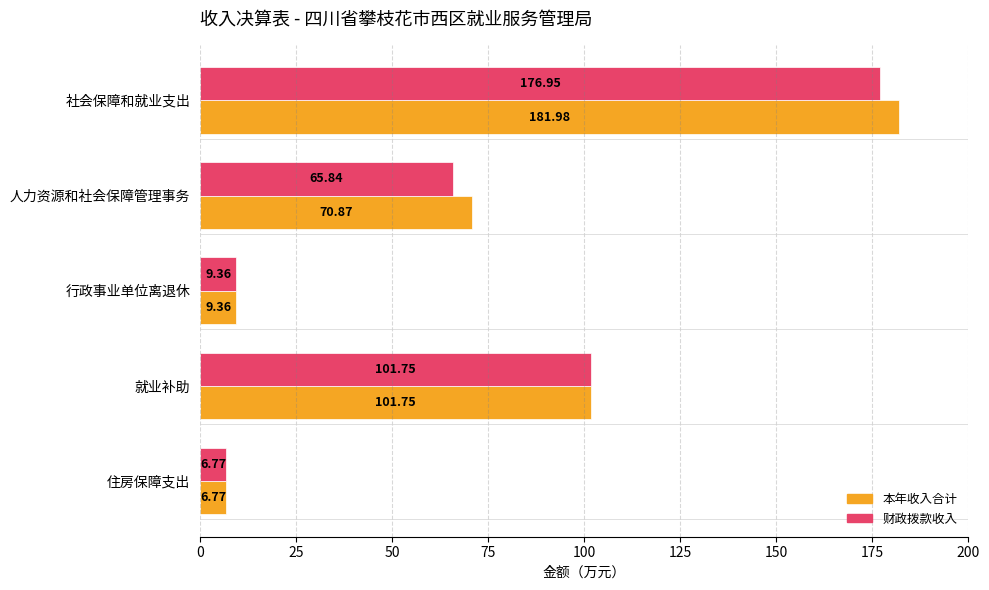

Rank the series by their average value, from lowest to highest.

财政拨款收入, 本年收入合计